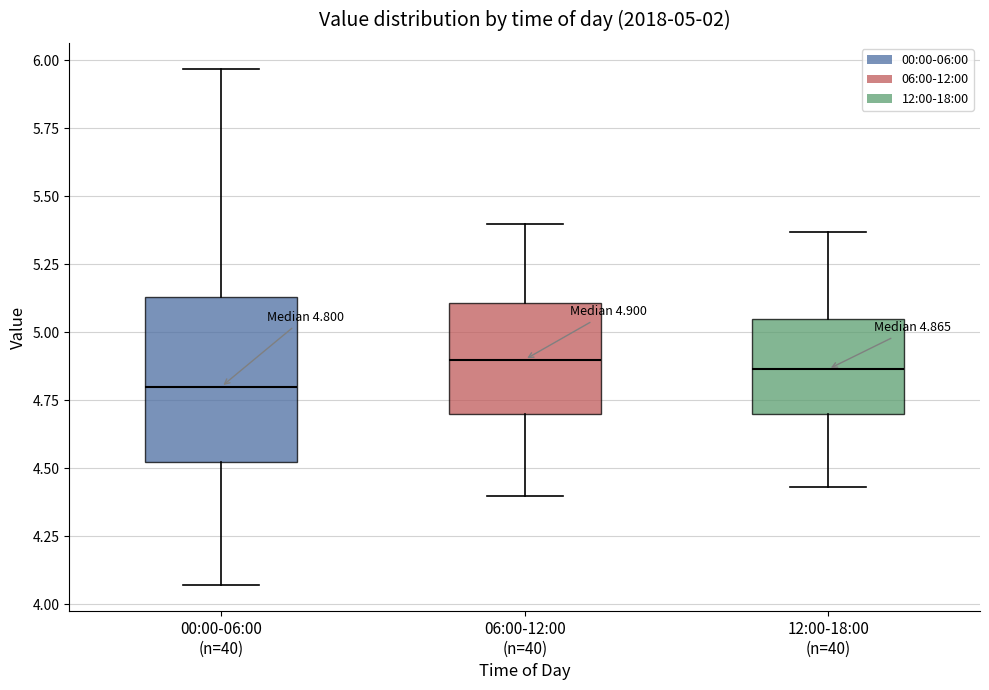

Which box is the tallest, from its lower edge to its upper edge?

00:00-06:00 (n=40)